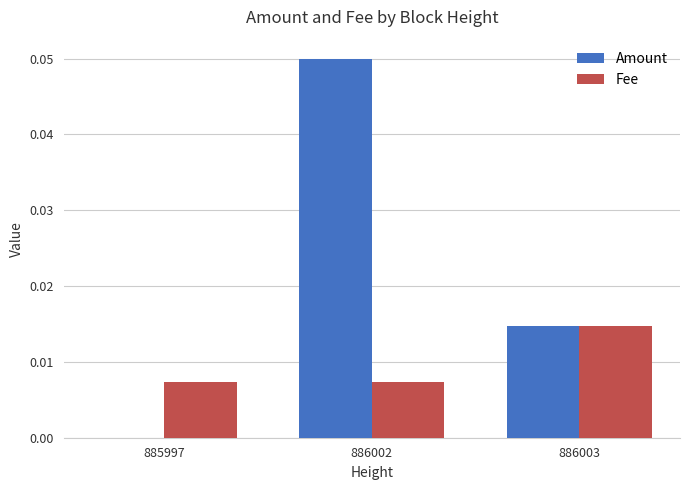

Is it true that Fee equals 0.0 at 885997?

True